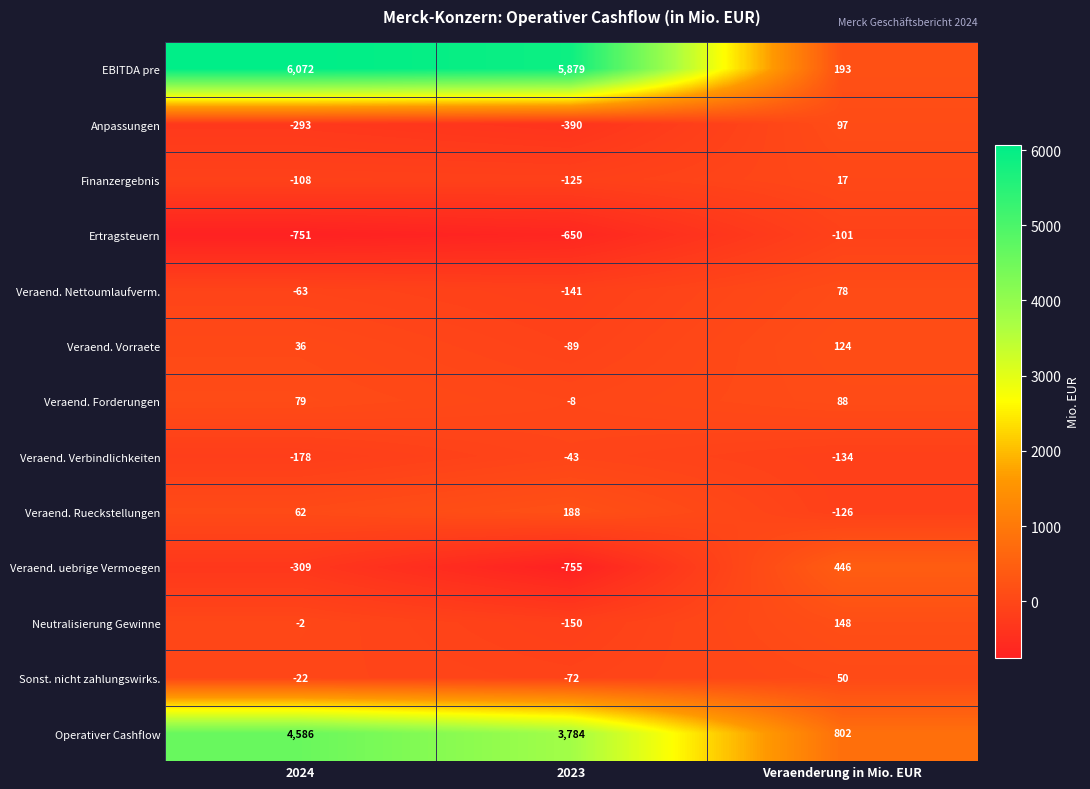

Rank the series at 2024 from lowest to highest value.

Ertragsteuern, Veraend. uebrige Vermoegen, Anpassungen, Veraend. Verbindlichkeiten, Finanzergebnis, Veraend. Nettoumlaufverm., Sonst. nicht zahlungswirks., Neutralisierung Gewinne, Veraend. Vorraete, Veraend. Rueckstellungen, Veraend. Forderungen, Operativer Cashflow, EBITDA pre